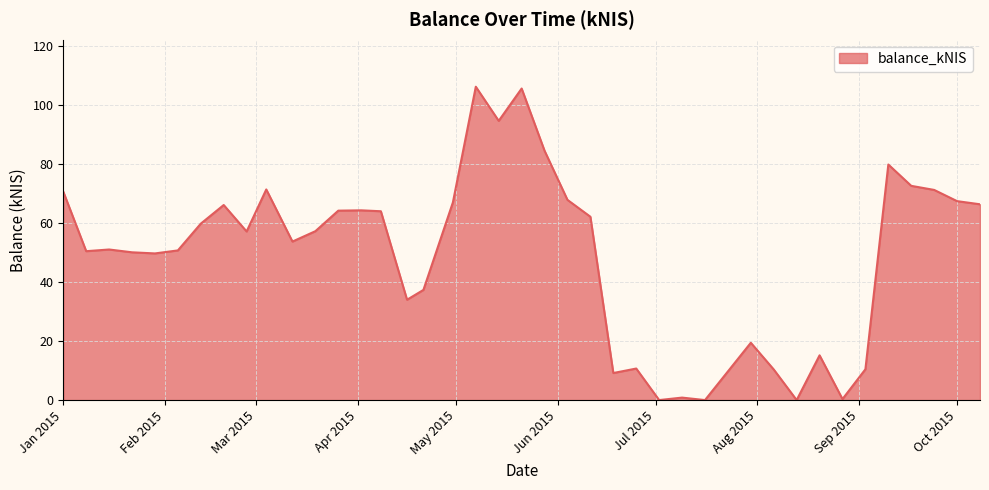

What is the average value?

49.3